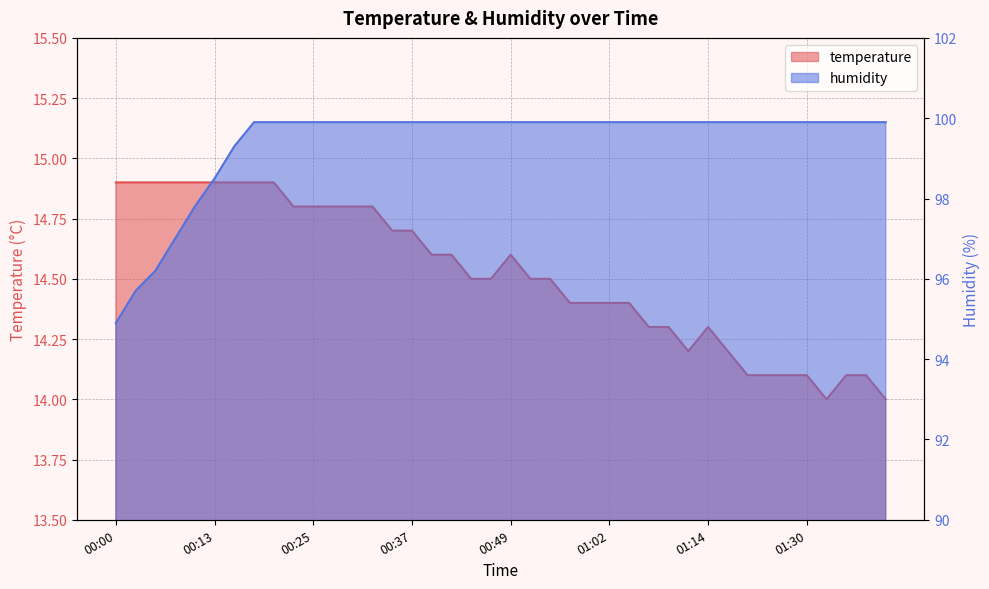

What is the sum of the temperature values at 00:44 and 01:32?

28.5